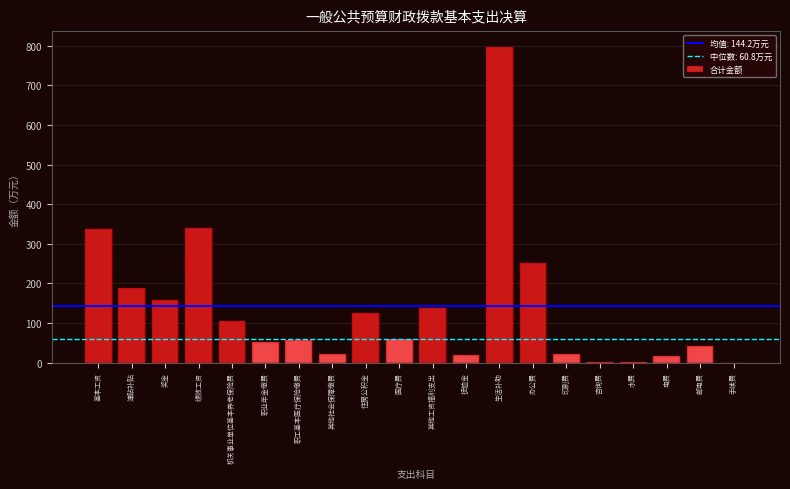

Which label corresponds to the largest value in the chart?

生活补助